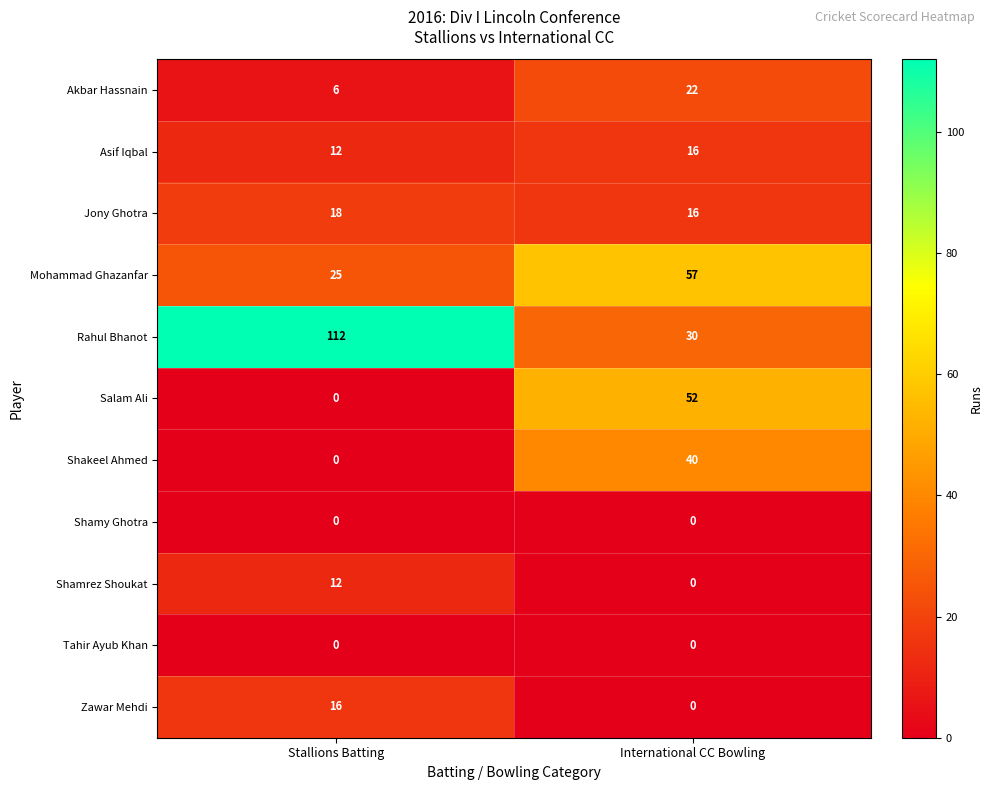

At which label does Shamrez Shoukat reach its peak?

Stallions Batting